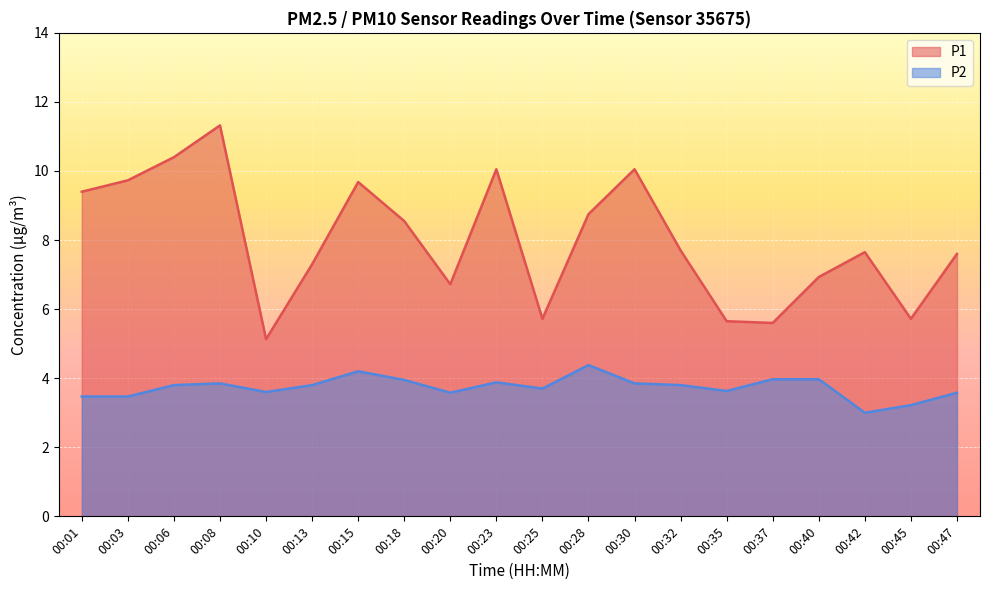

True or false: P1 and P2 intersect in this chart.

False